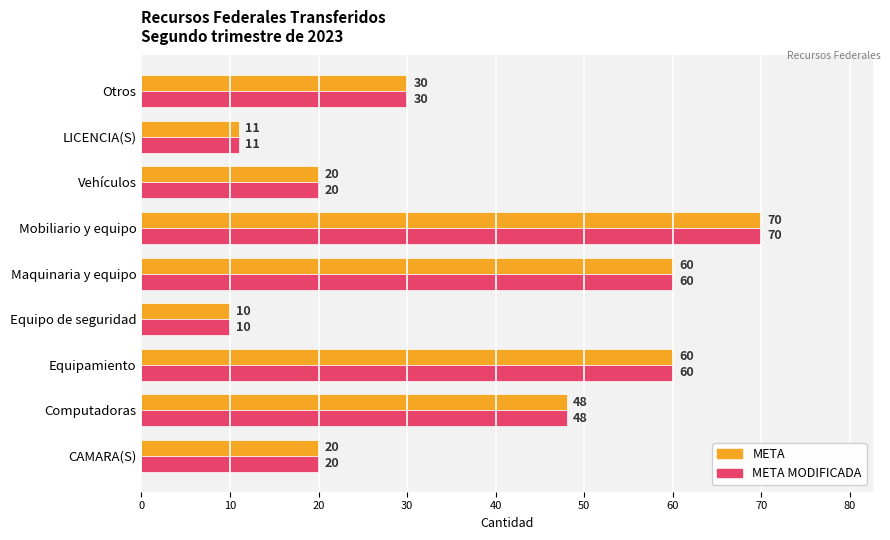

At which label is META closest to 40?

Computadoras